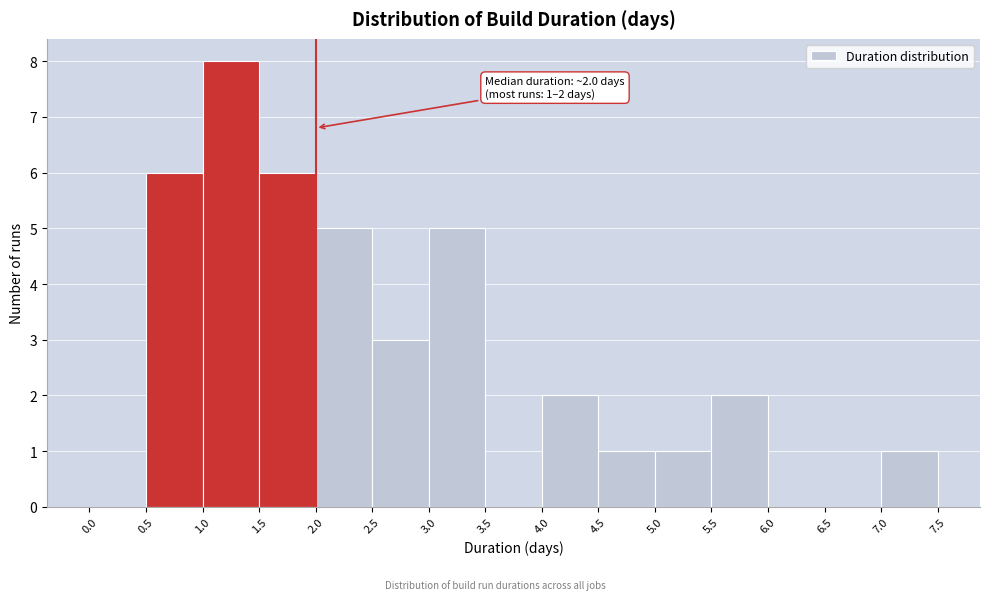

Which range on the x-axis has the tallest bar?

1.0 to 1.5